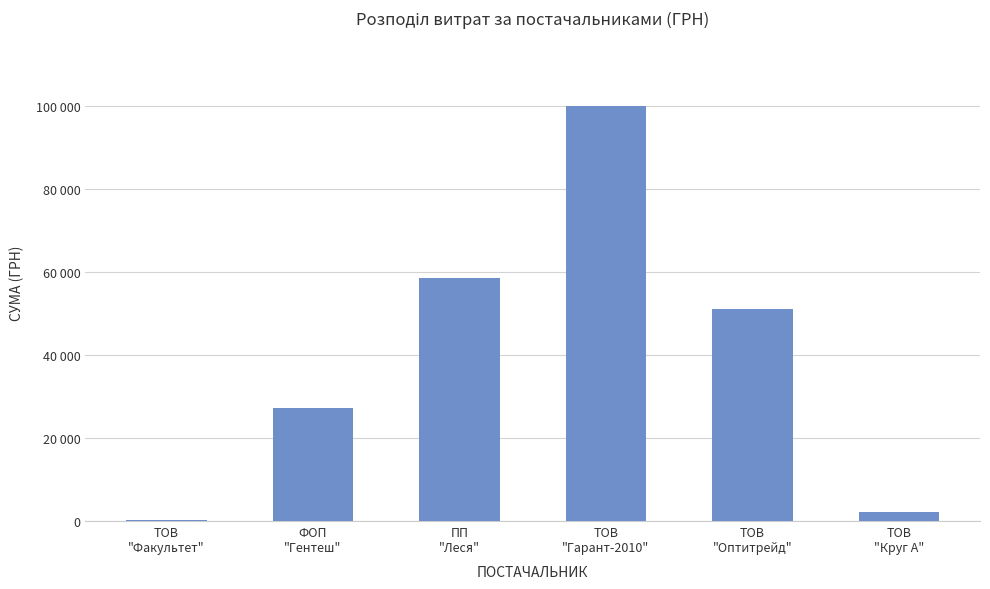

Are the bars horizontal?

No